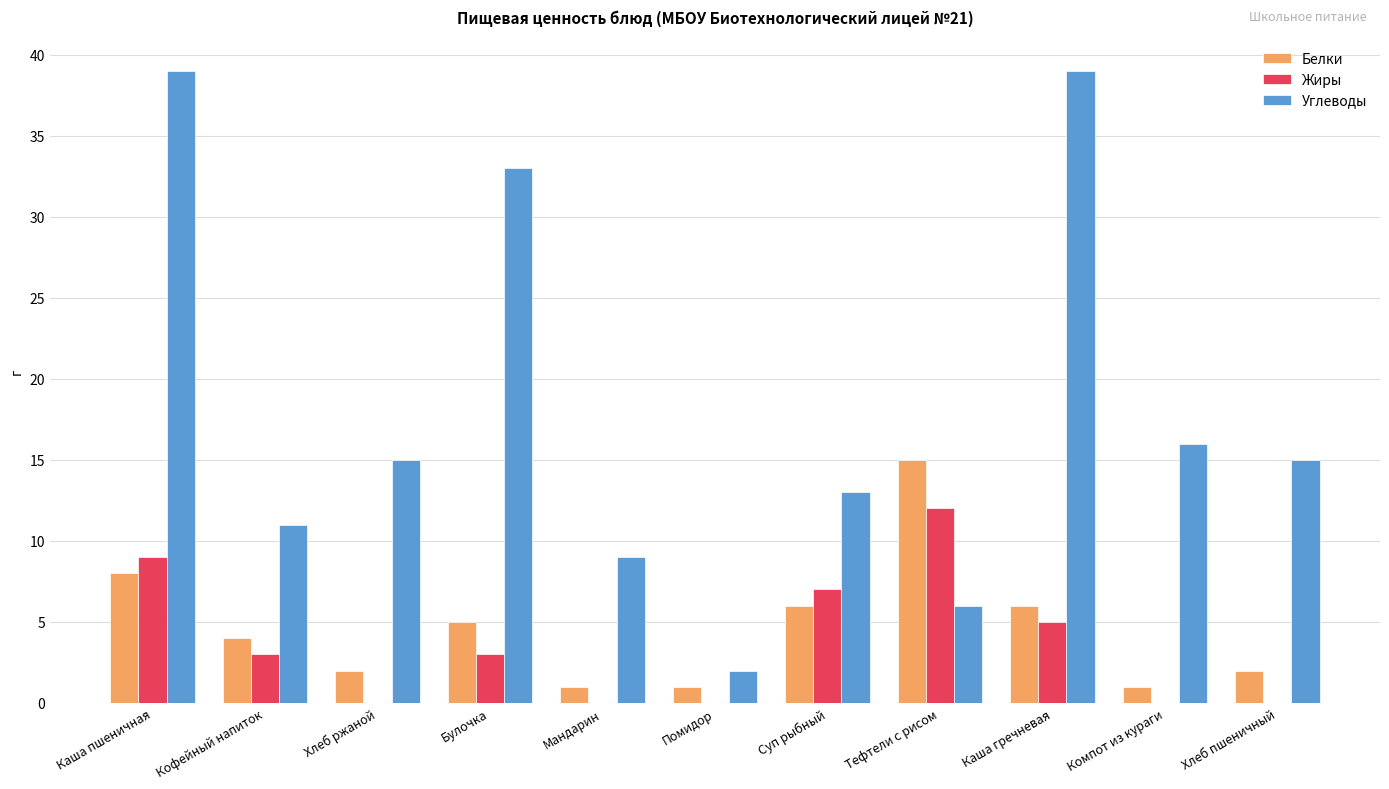

Is it true that Белки equals 2 at Хлеб пшеничный?

True